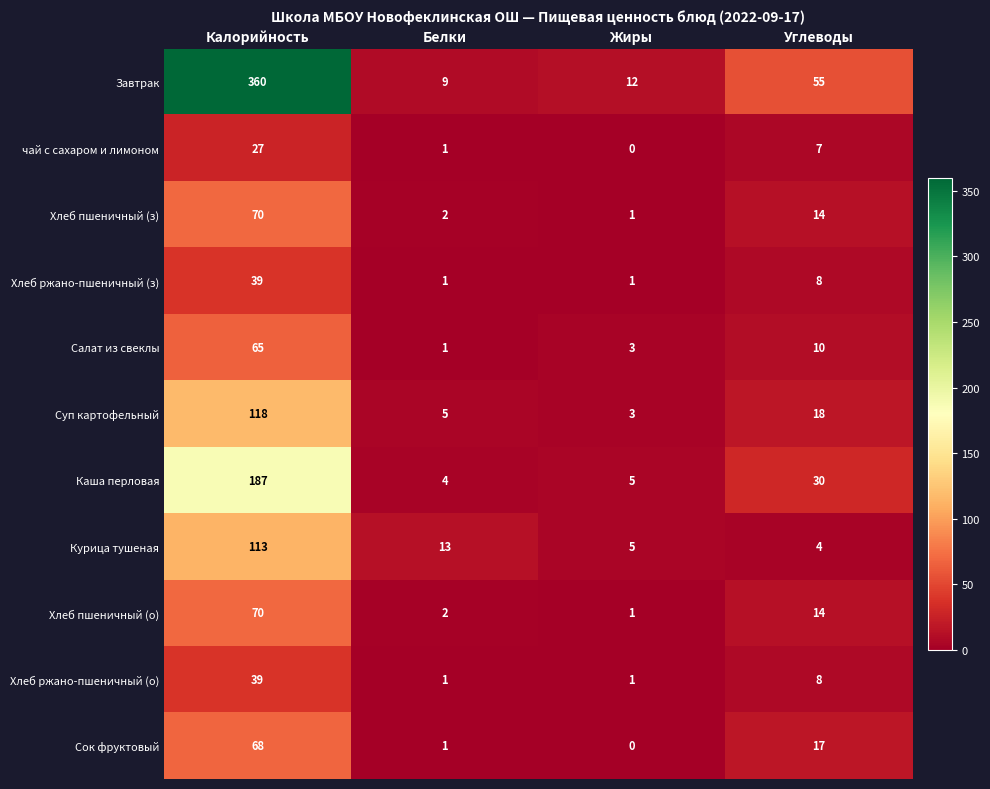

Which series changed the most between Жиры and Углеводы?

Завтрак